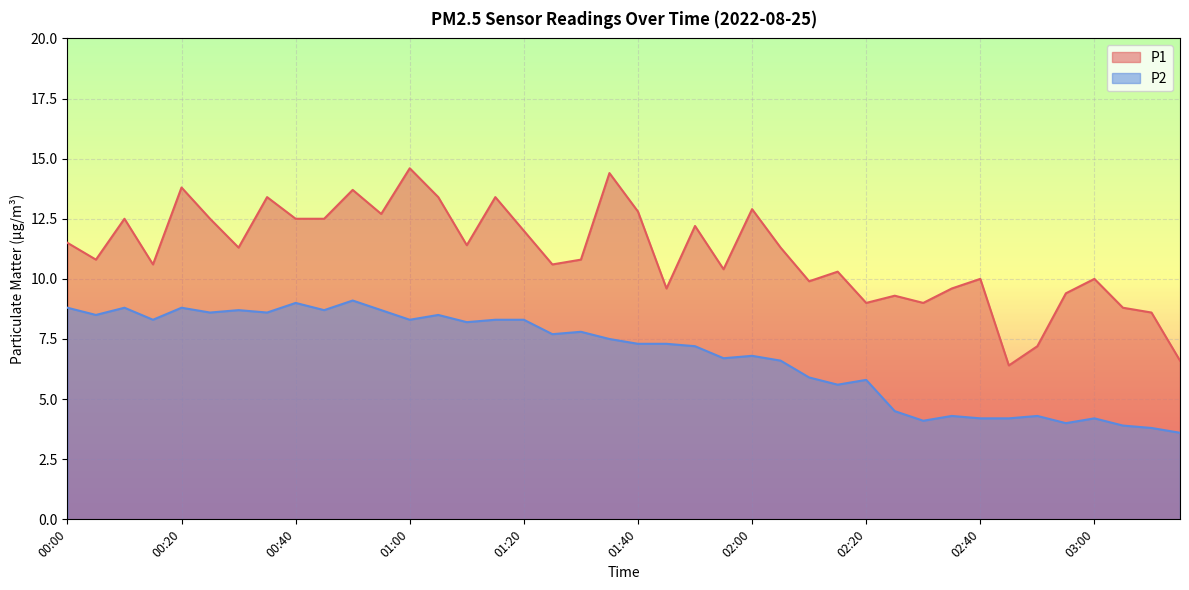

What is the label of the 23rd point from the right?

01:25